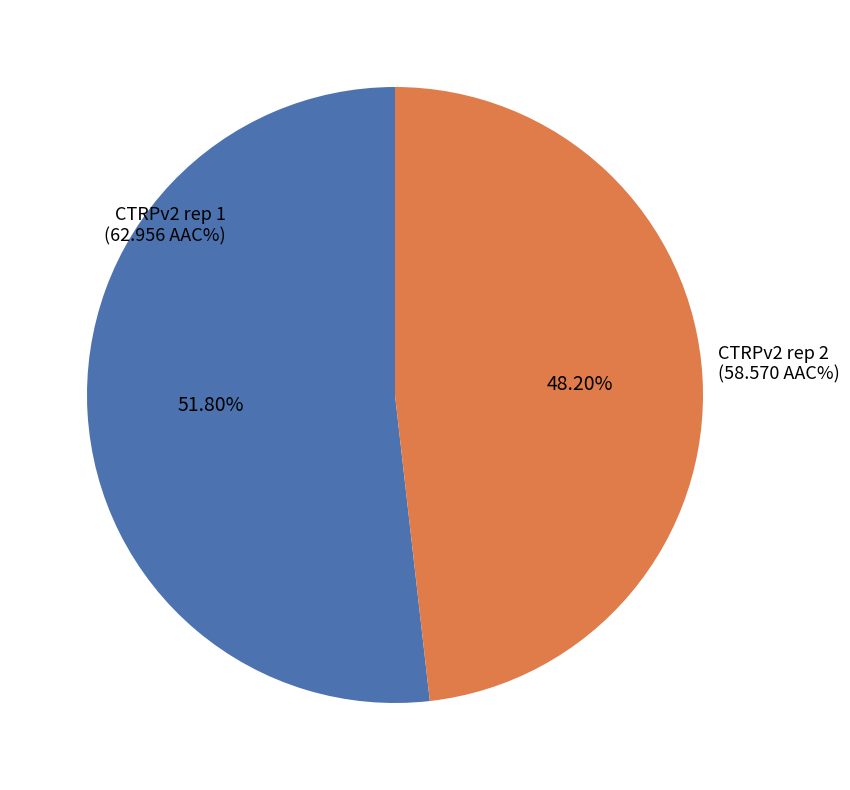

What is the smallest slice in the pie chart?

CTRPv2 rep 2